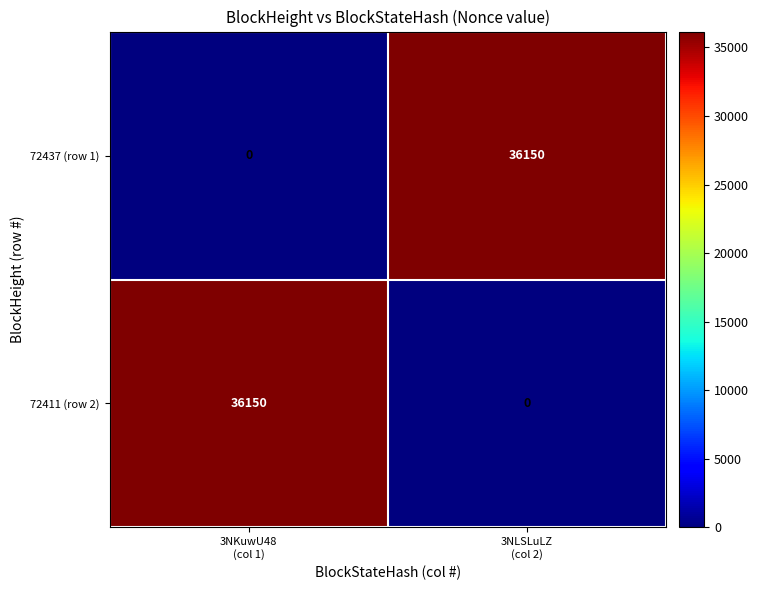

What is the total value across all series at 3NKuwU48
(col 1)?

36150